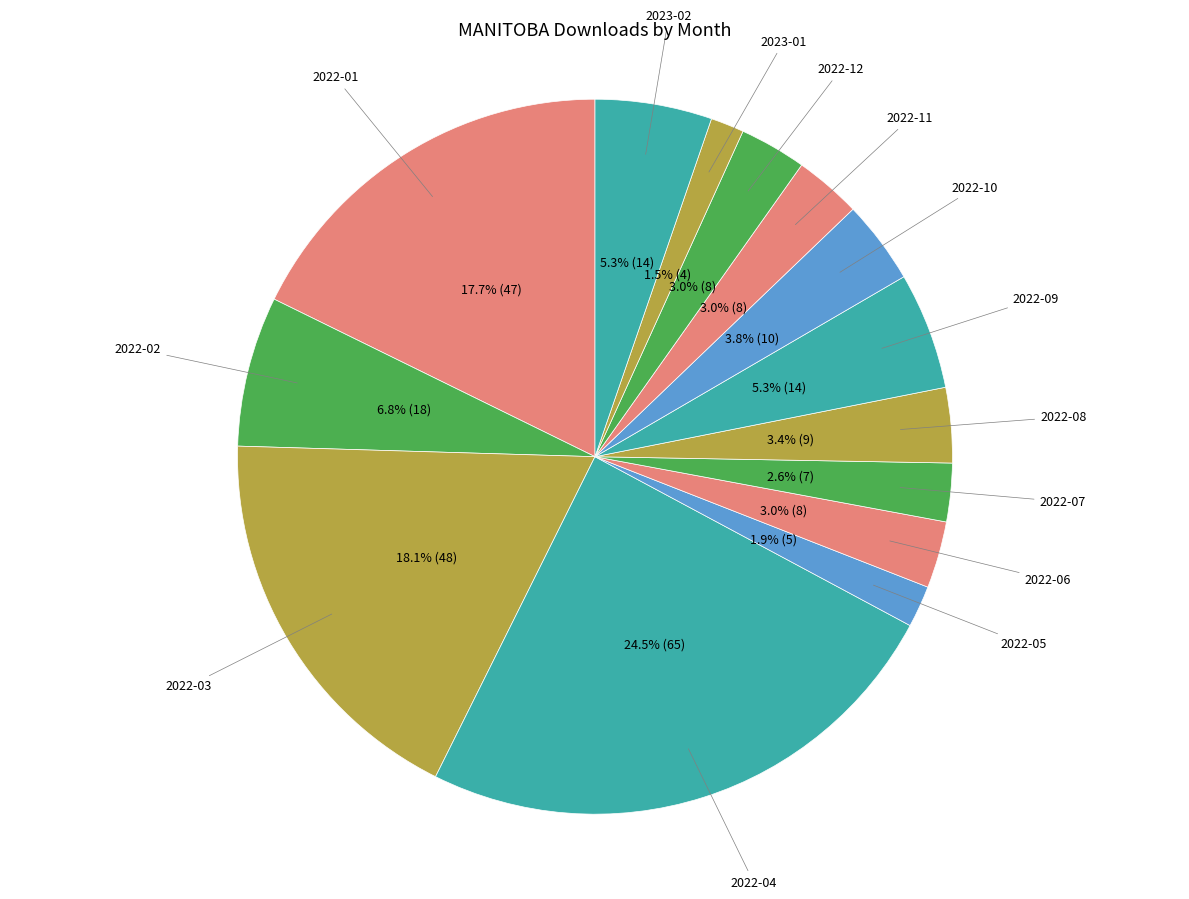

Count the number of slices in the pie.

14